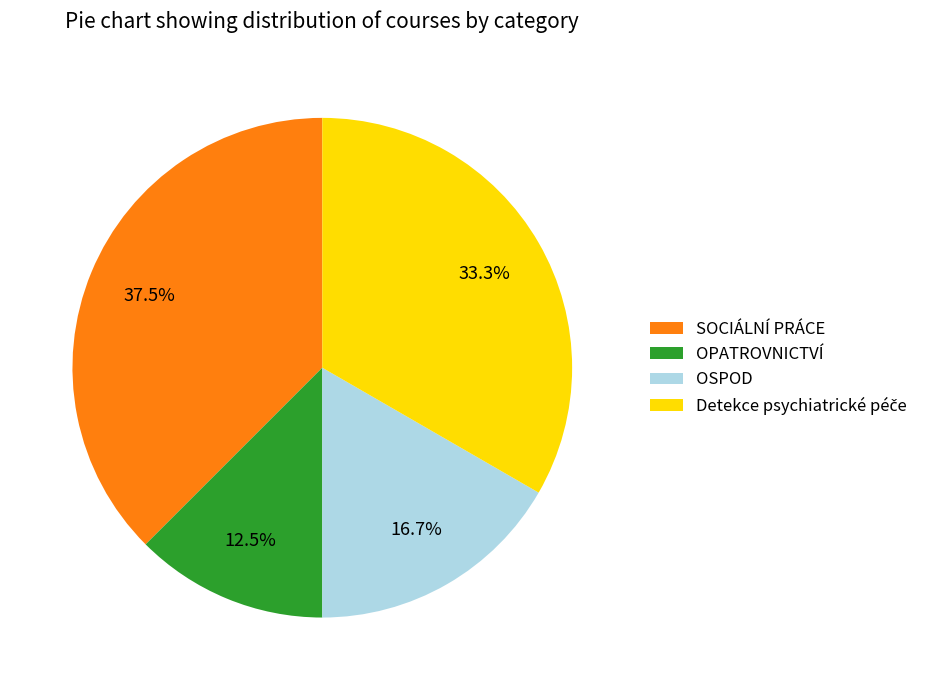

How many slices are in this pie chart?

4